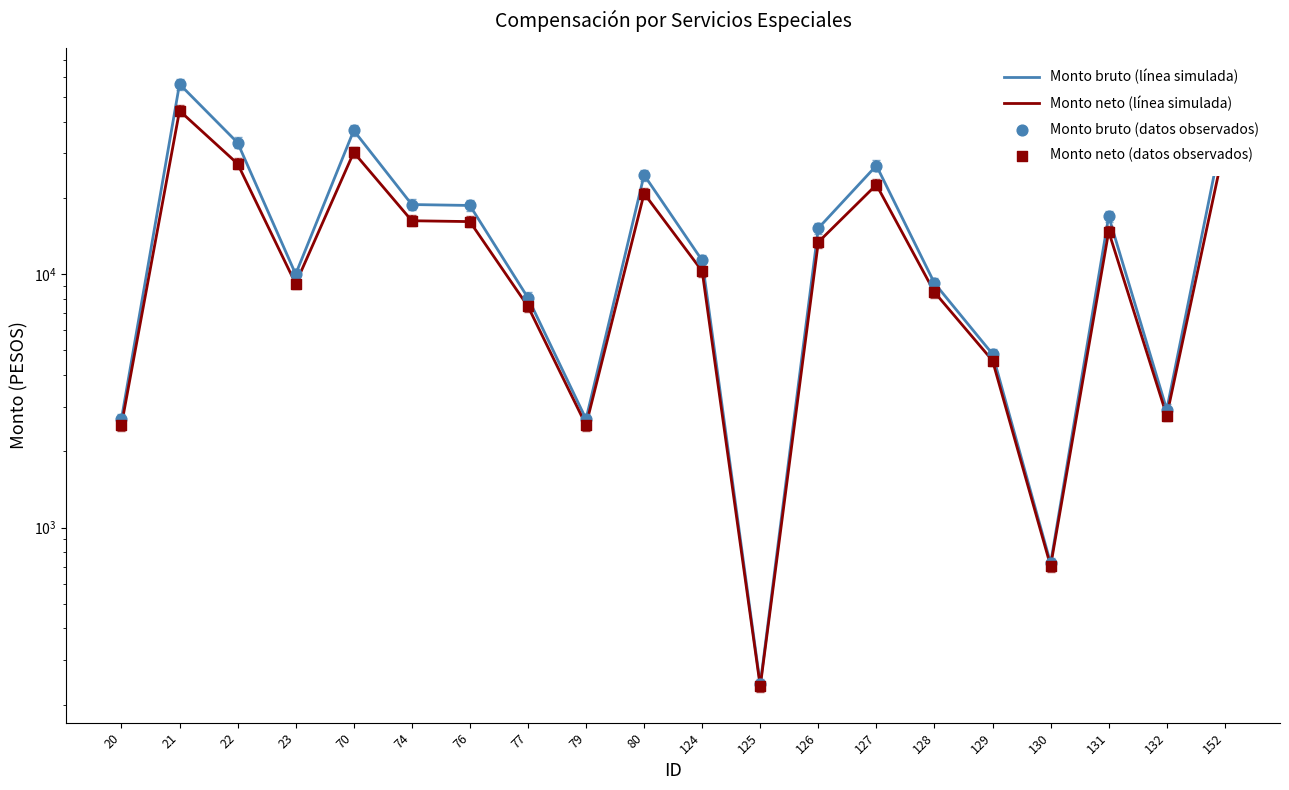

What is the total value across all series at 79?

10429.9